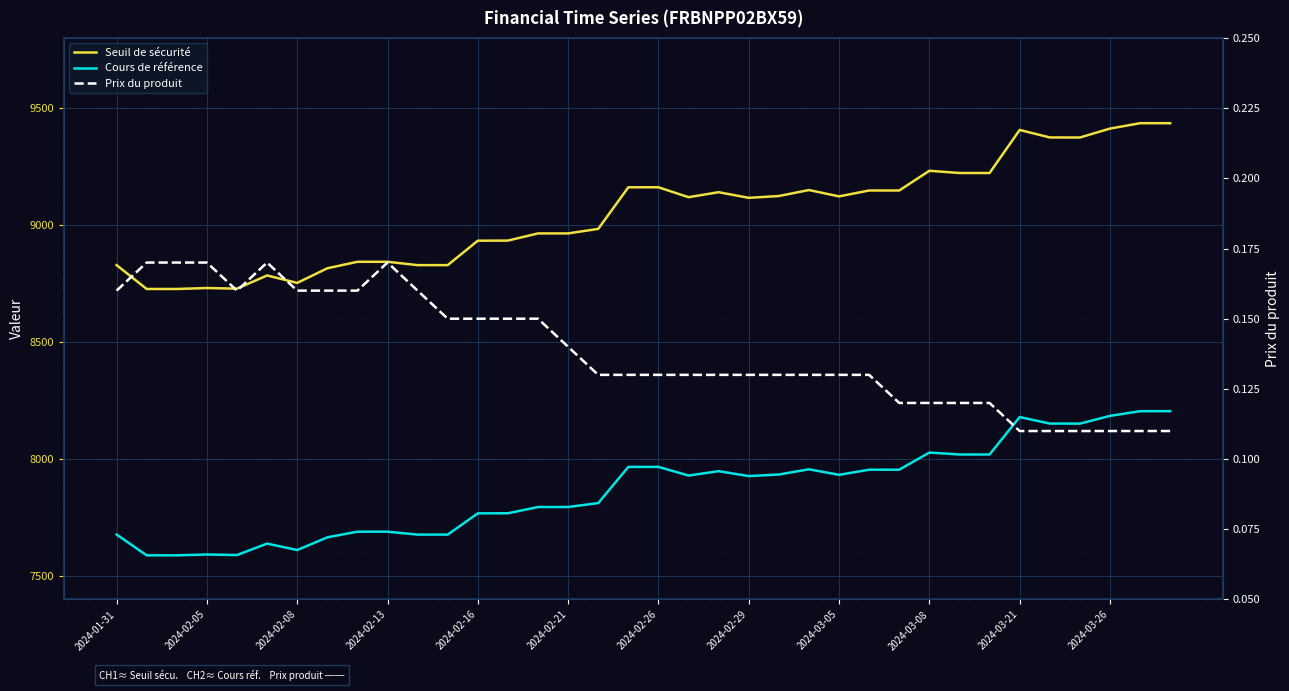

True or false: Cours de référence and Prix du produit cross at least once.

False